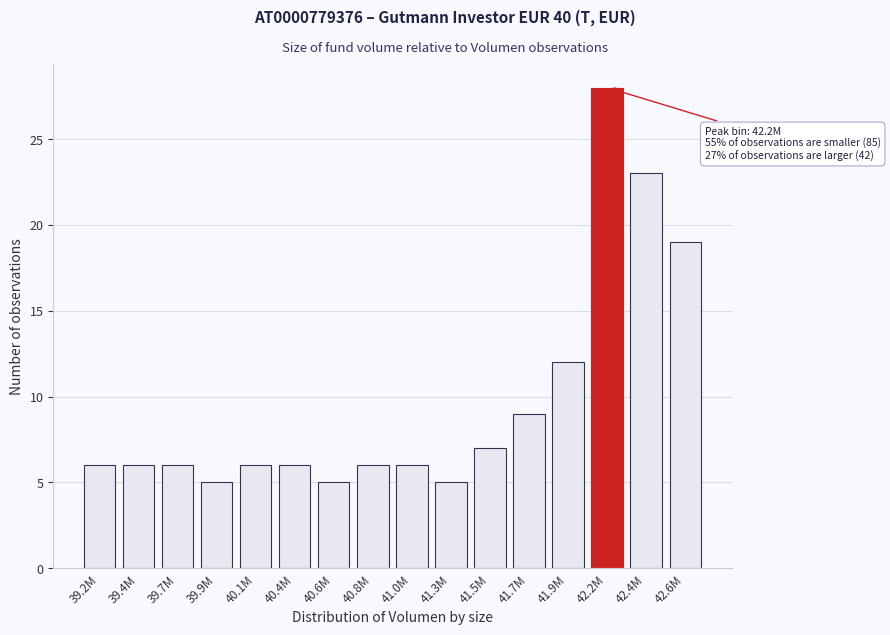

Reading right to left, what are all the values shown in this chart?

42.6M=19	42.4M=23	42.2M=28	41.9M=12	41.7M=9	41.5M=7	41.3M=5	41.0M=6	40.8M=6	40.6M=5	40.4M=6	40.1M=6	39.9M=5	39.7M=6	39.4M=6	39.2M=6